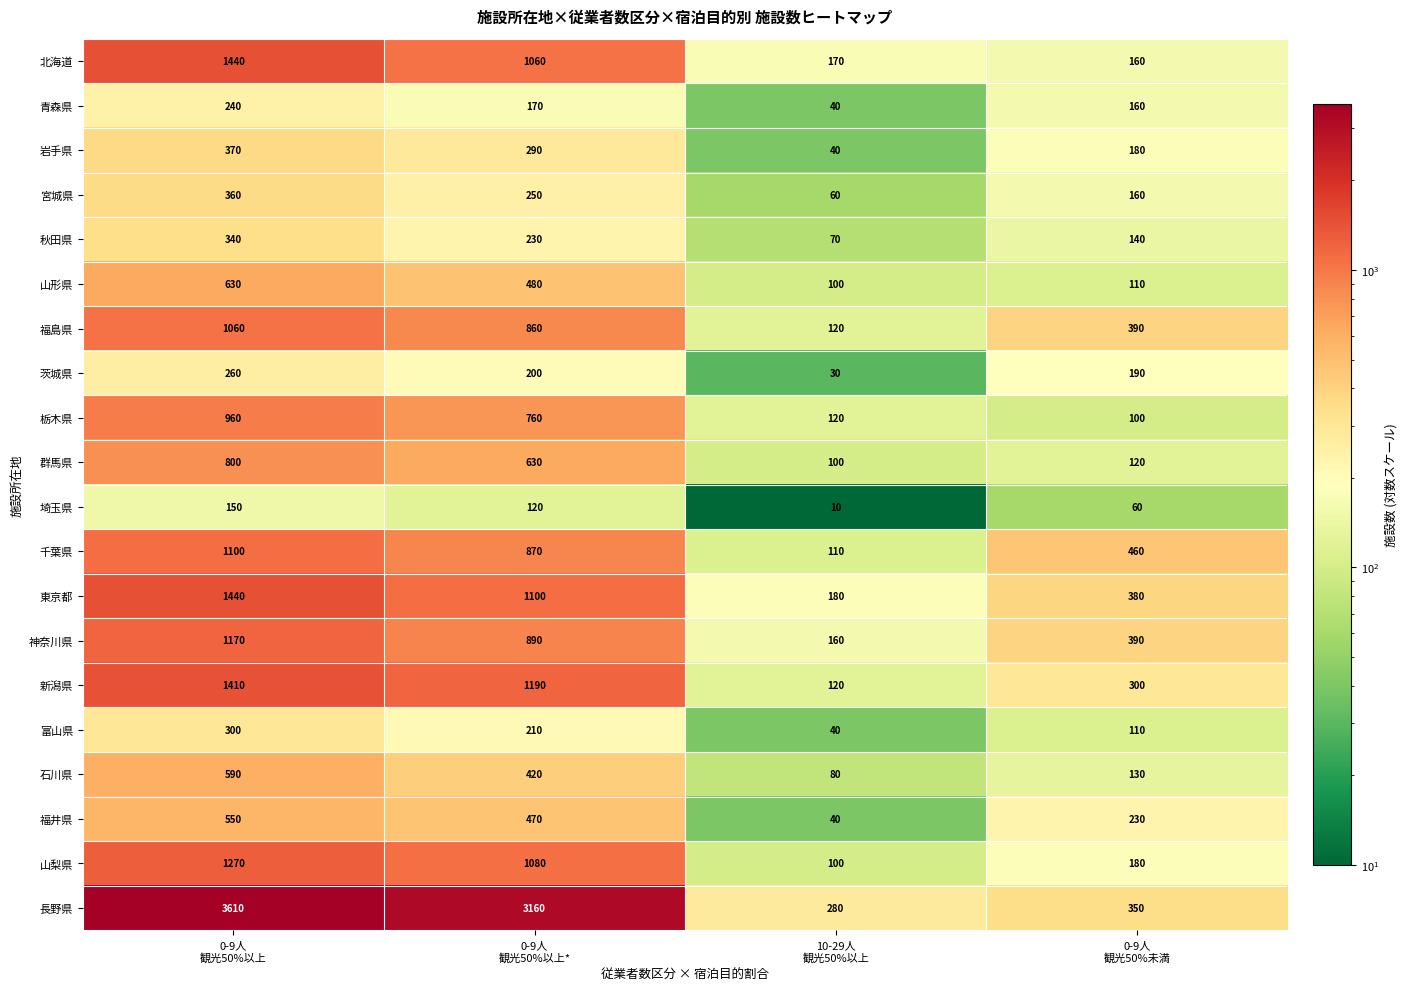

What is the average value of the 埼玉県 series?

85